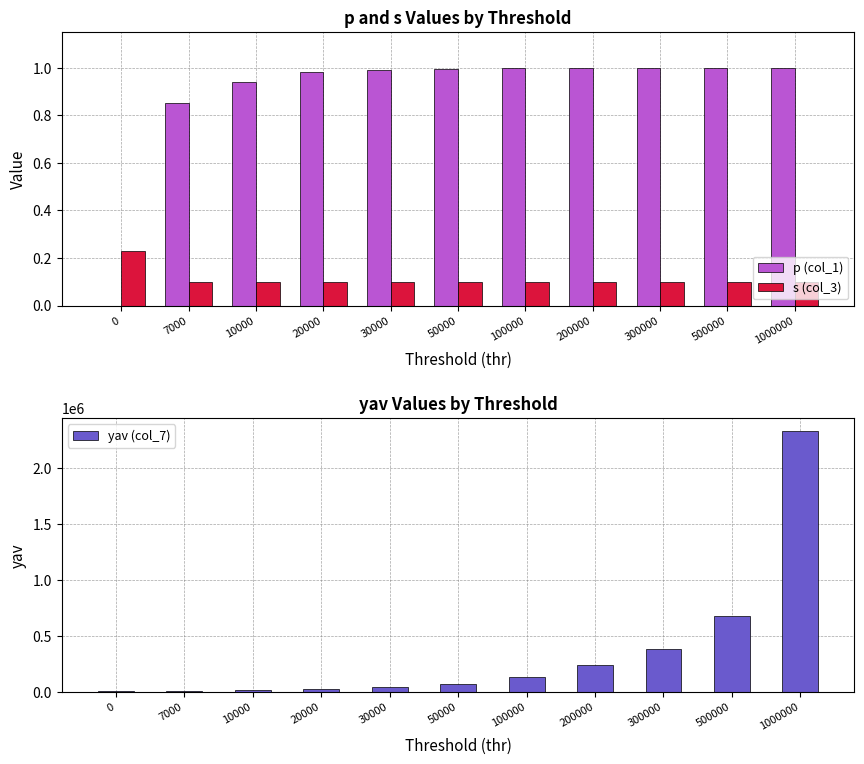

What is the total value across all series at 30000?

37930.7